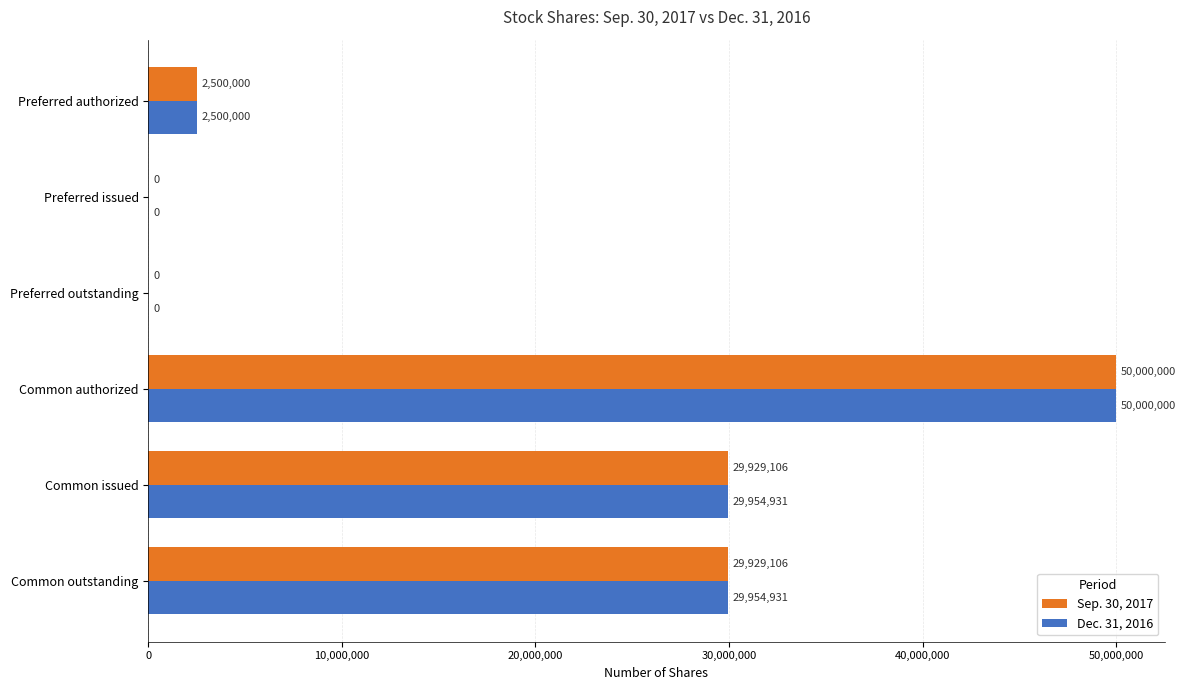

The value of Sep. 30, 2017 at Common issued is 10889574. True or false?

False